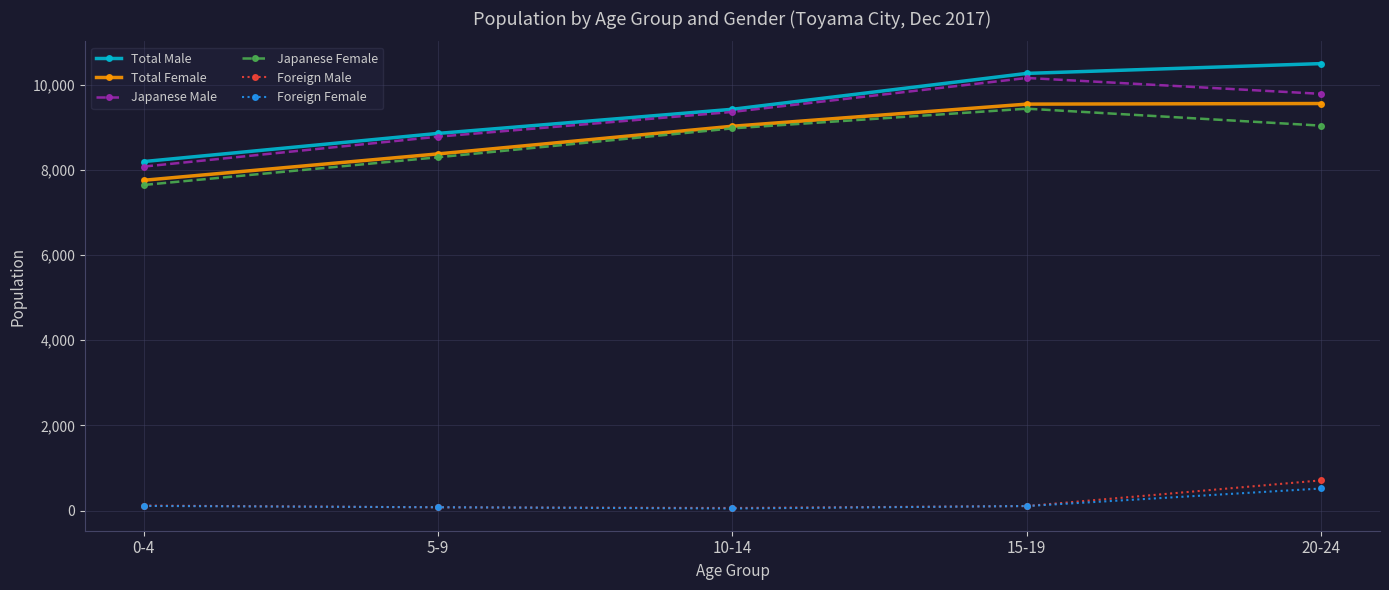

Between 0-4 and 15-19, which series saw the biggest shift?

Japanese Male